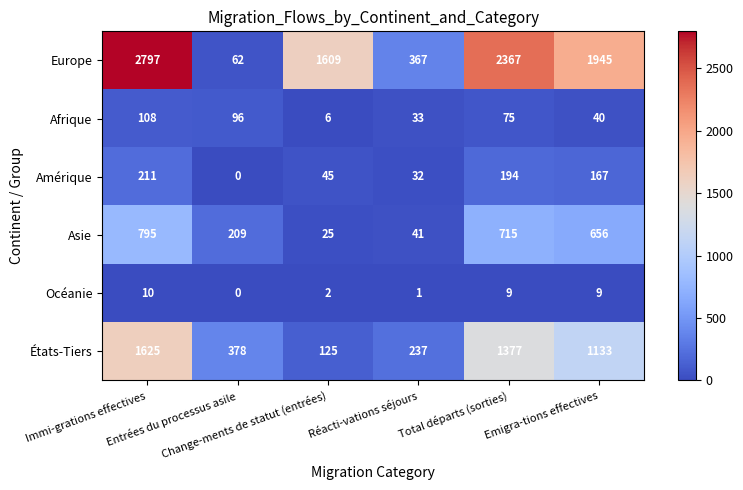

What is the difference between the second highest and second lowest values in the États-Tiers series?

1140